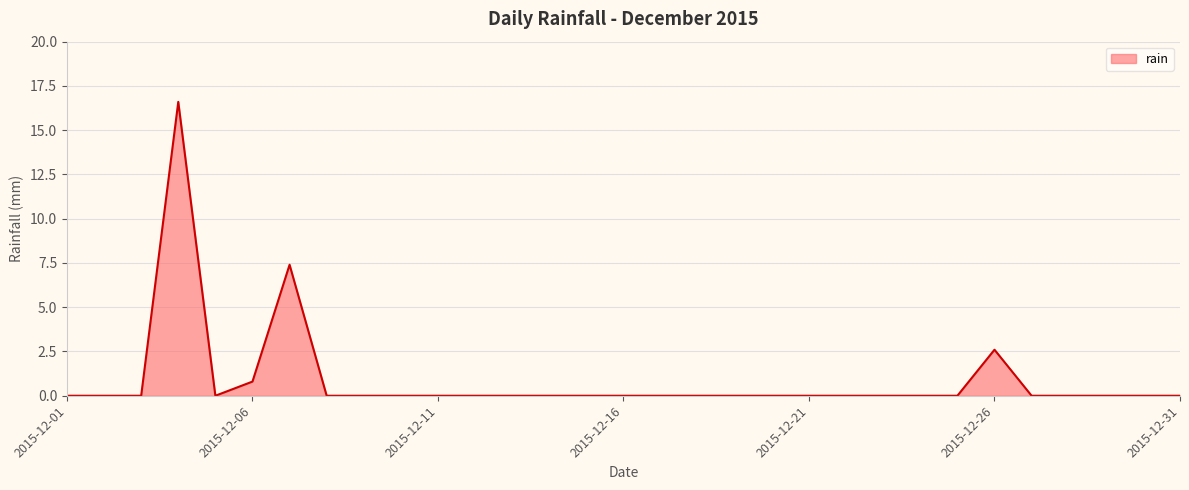

What is the difference between the maximum and minimum values?

16.6